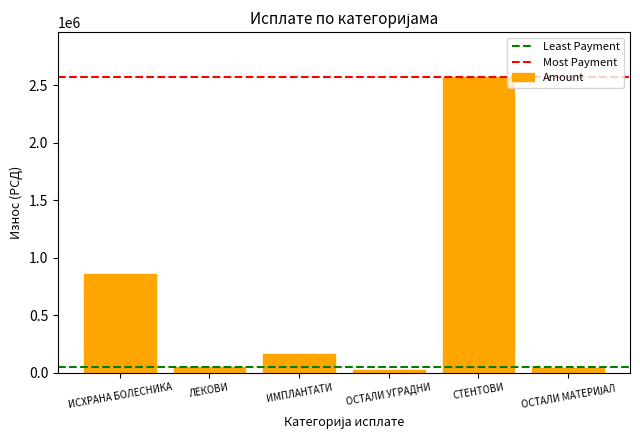

What is the approximate value at СТЕНТОВИ?

2577410.0